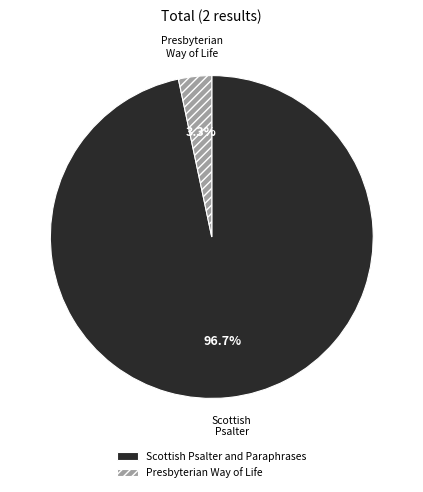

What percentage do Presbyterian Way of Life and Scottish Psalter and Paraphrases together represent?

100.0%